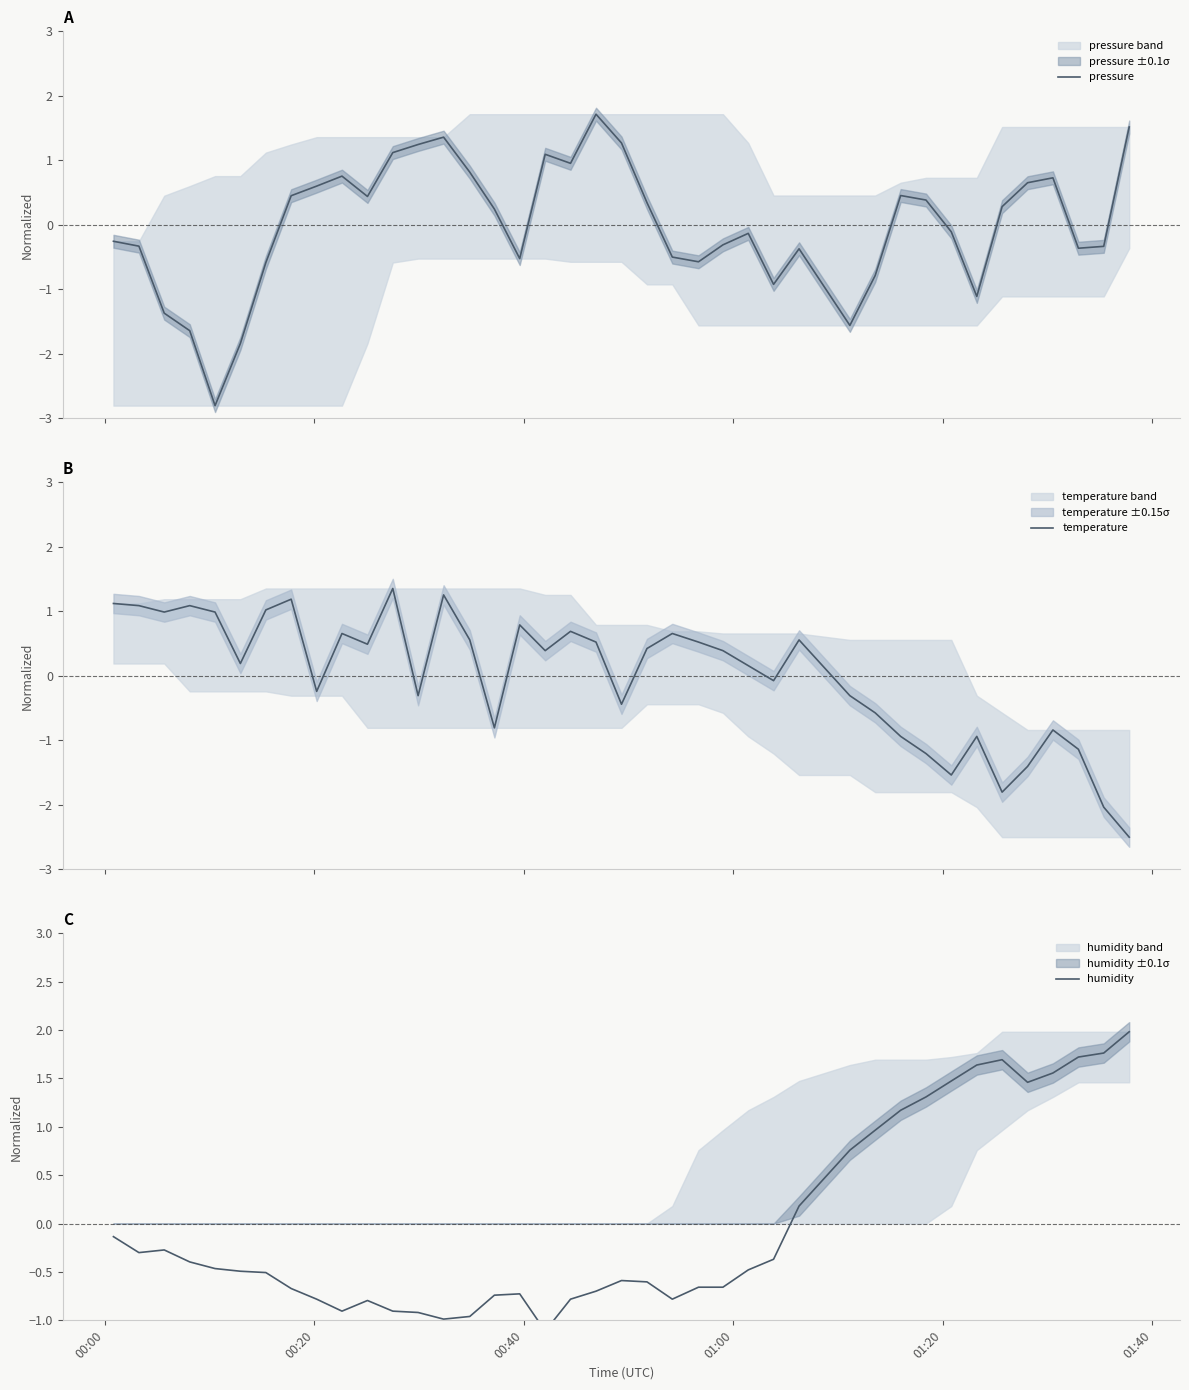

Count the number of categories in the chart.

40